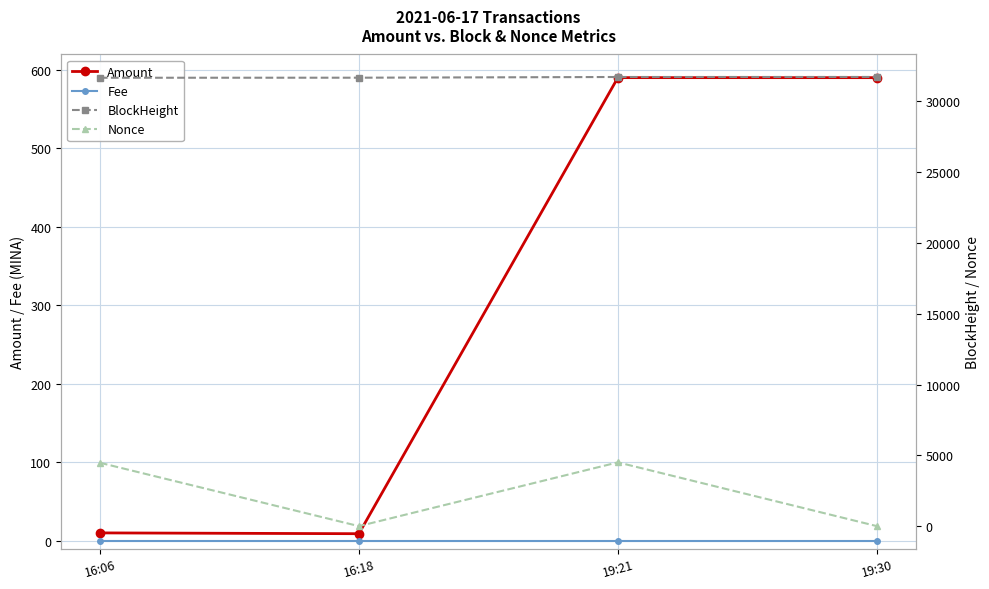

Which label corresponds to the largest value in the chart?

19:30